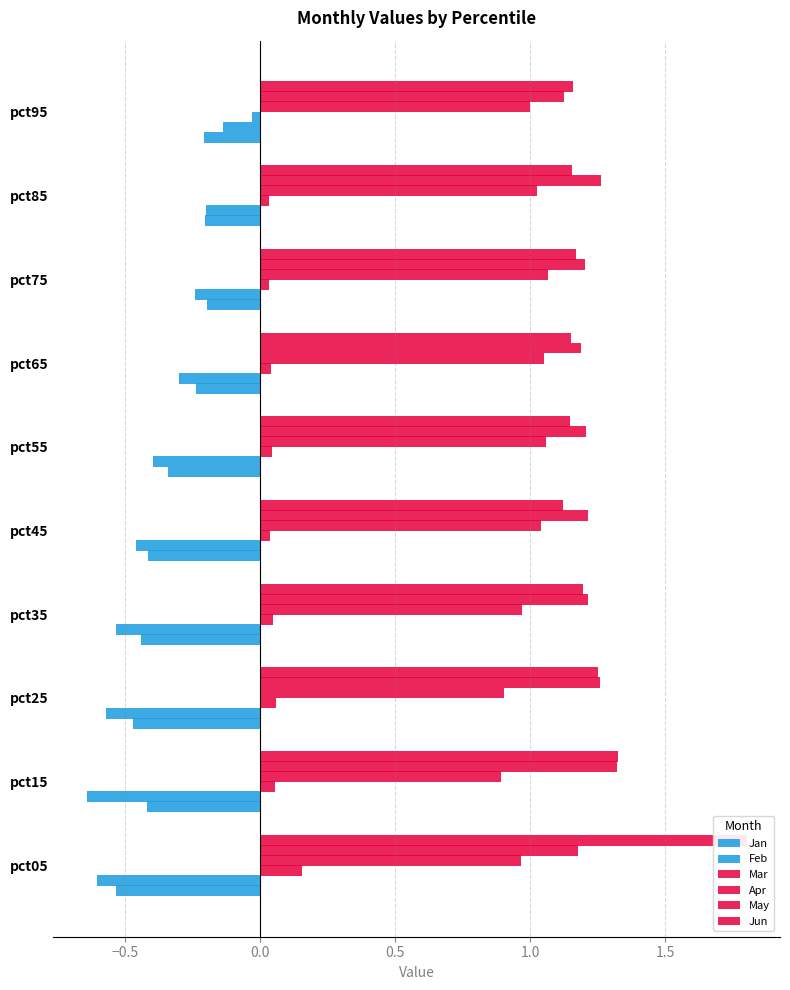

How many data points does each series have?

10